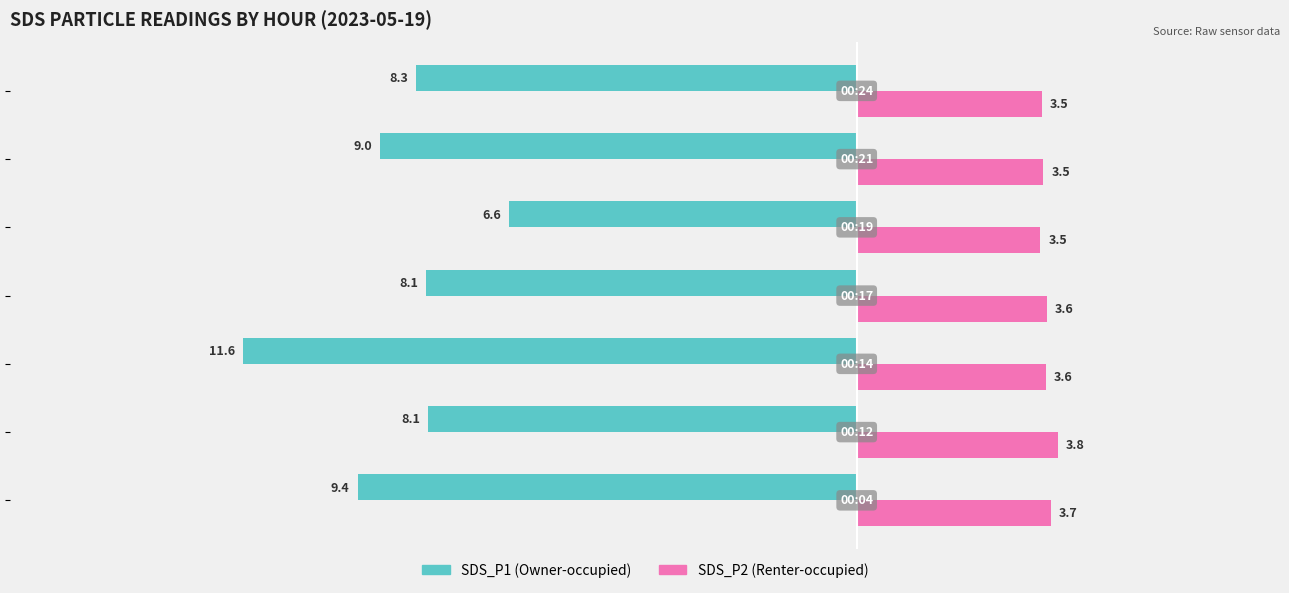

What is the difference between the maximum and minimum values in the SDS_P2 (Renter-occupied) series?

0.3